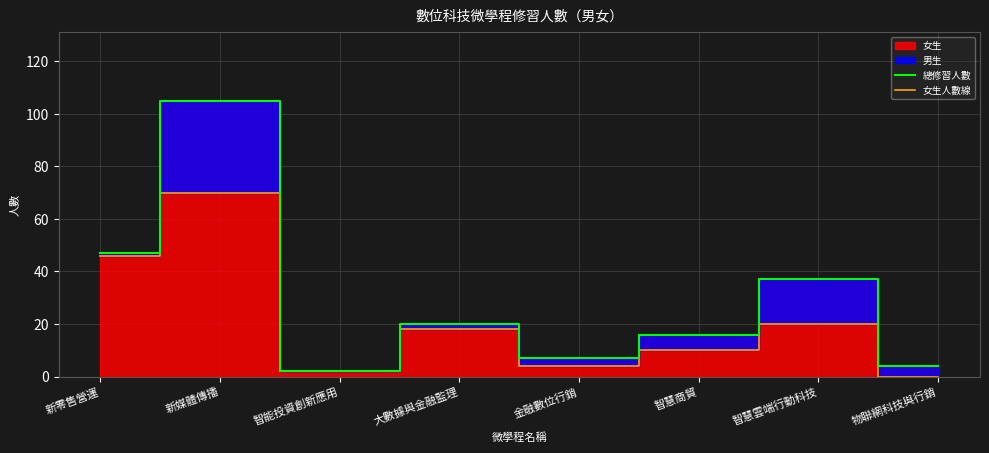

In 女生人數線, how many points are higher than both neighbors (excluding endpoints)?

3